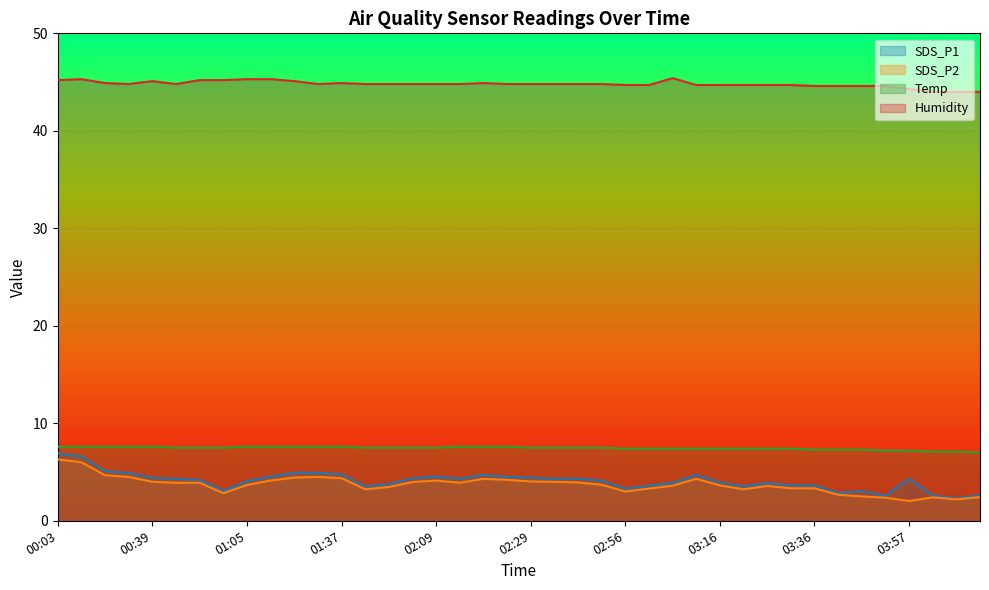

At which category is the sum across all series the highest?

00:03